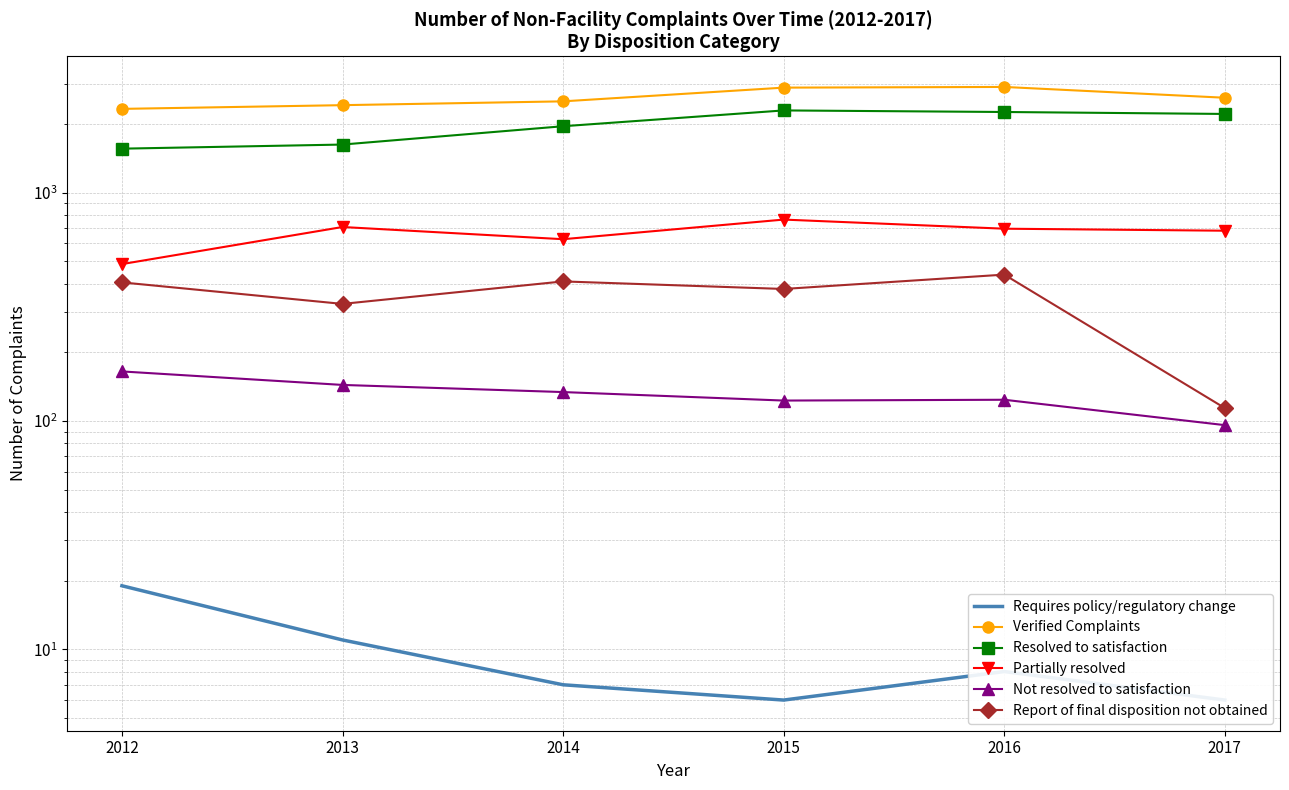

What is the greatest value displayed?

2907